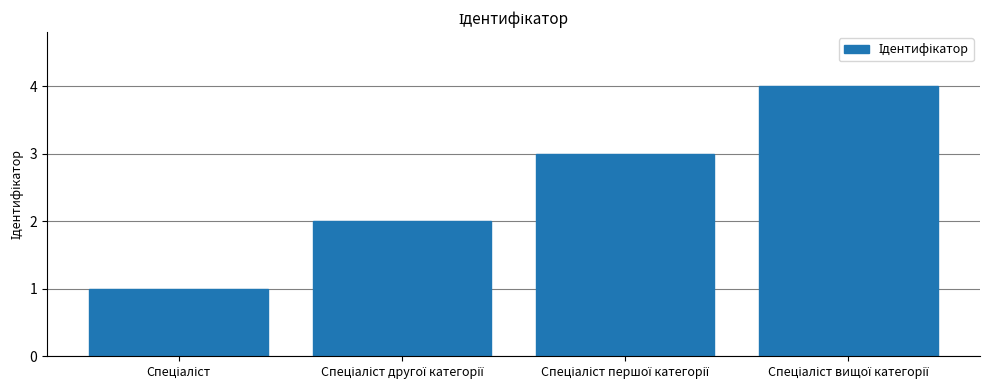

Reading right to left, extract all data points from this chart.

4	3	2	1